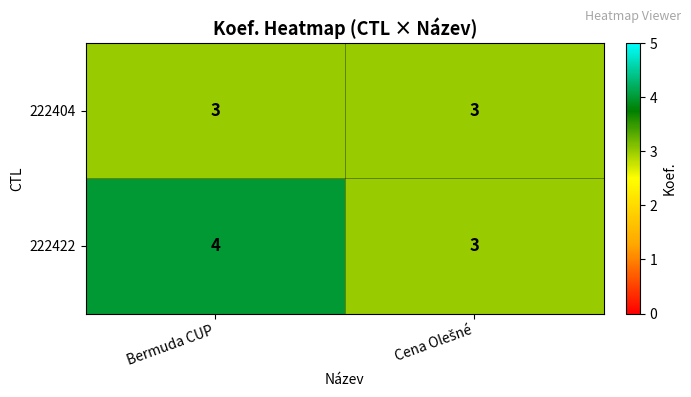

Which series has the widest spread of values?

222422